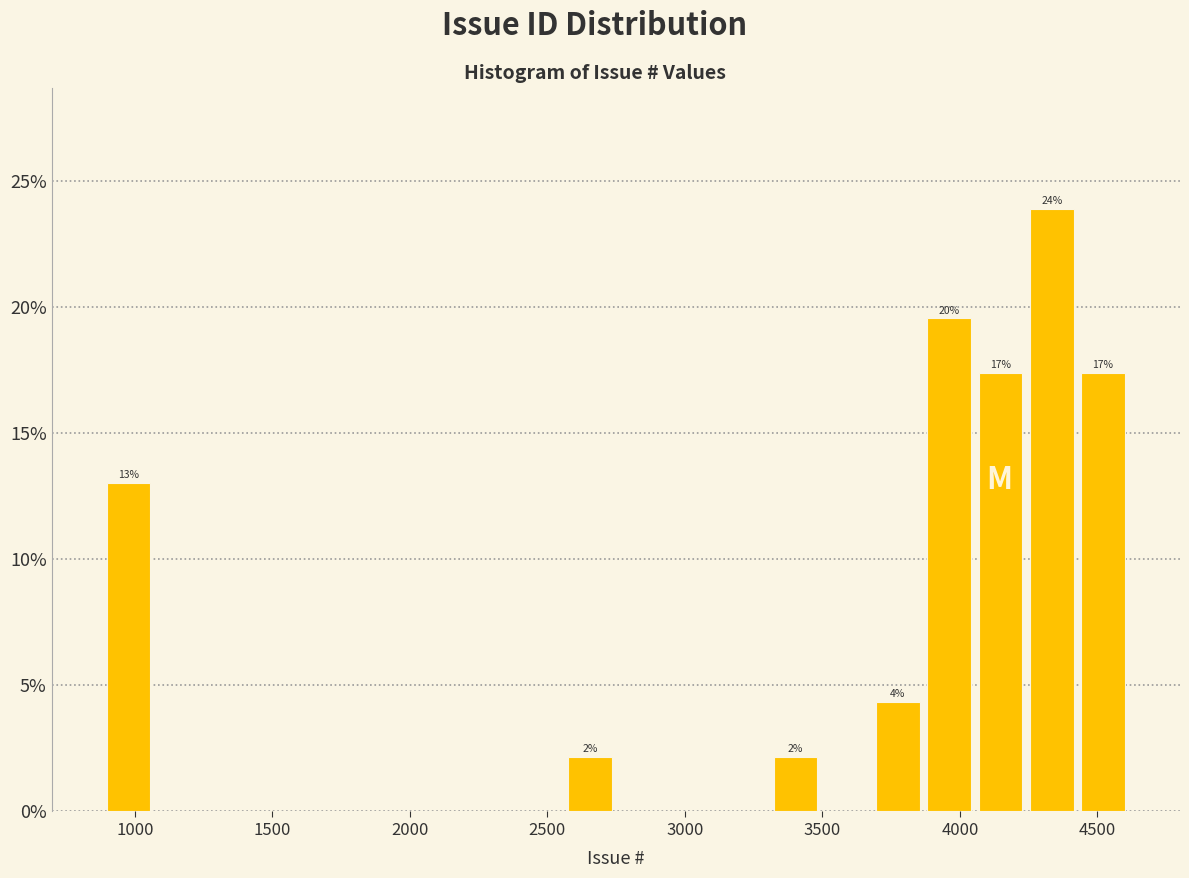

Around what value on the x-axis is the tallest bar? Give the approximate position of its centre, as read against the axis.

4350